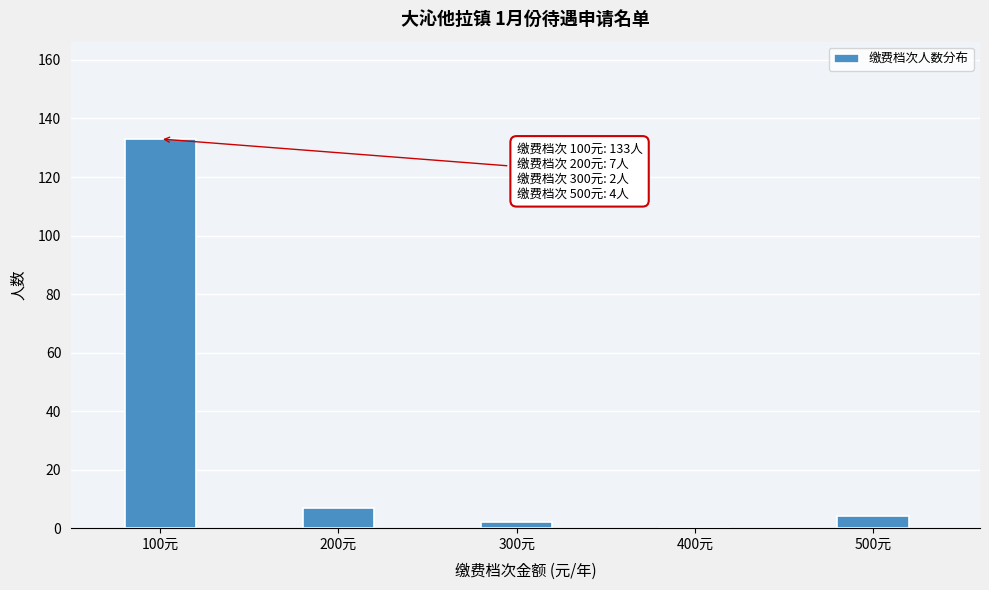

Reading left to right, what are all the values shown in this chart?

100元=133	200元=7	300元=2	400元=0	500元=4